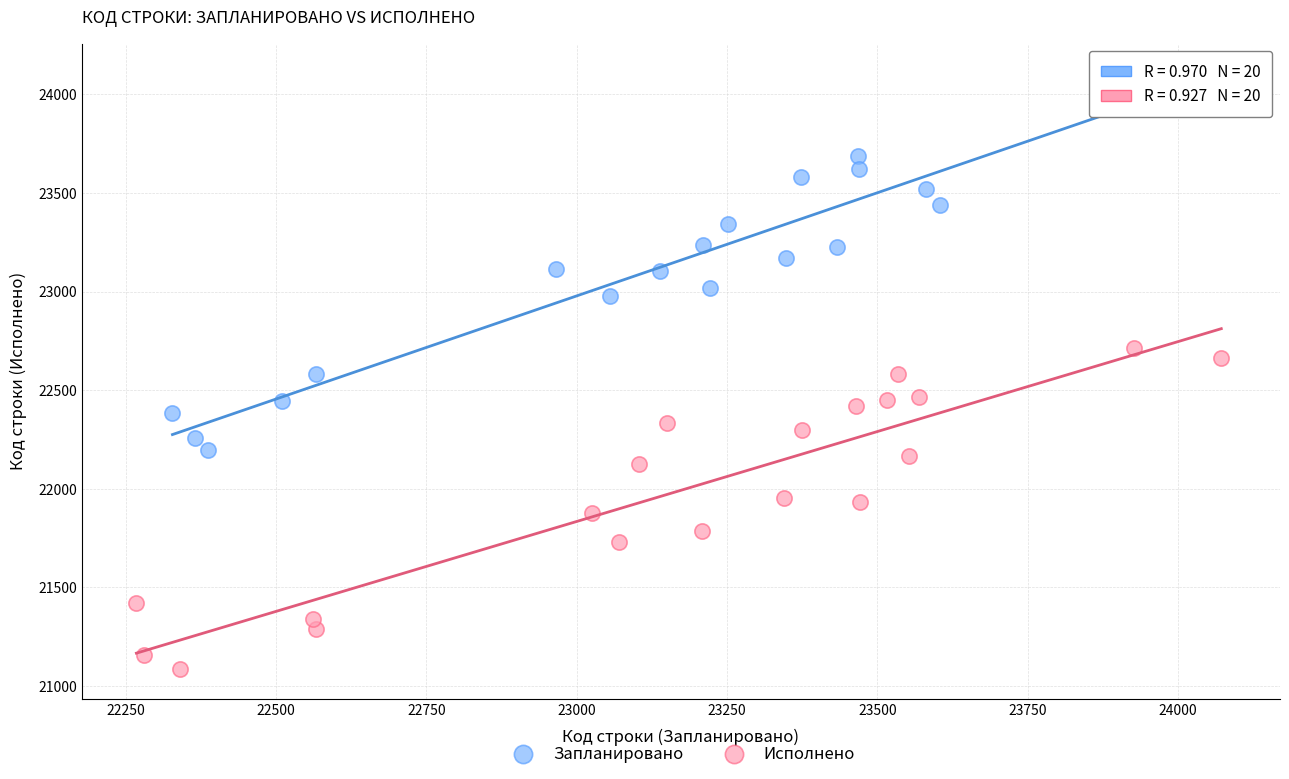

Which series contains the highest Y value?

Запланировано